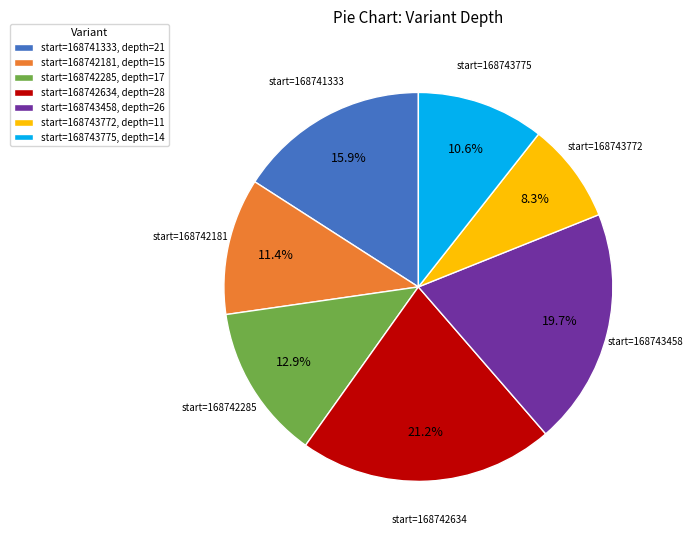

Rank the categories by value from highest to lowest.

start=168742634, start=168743458, start=168741333, start=168742285, start=168742181, start=168743775, start=168743772